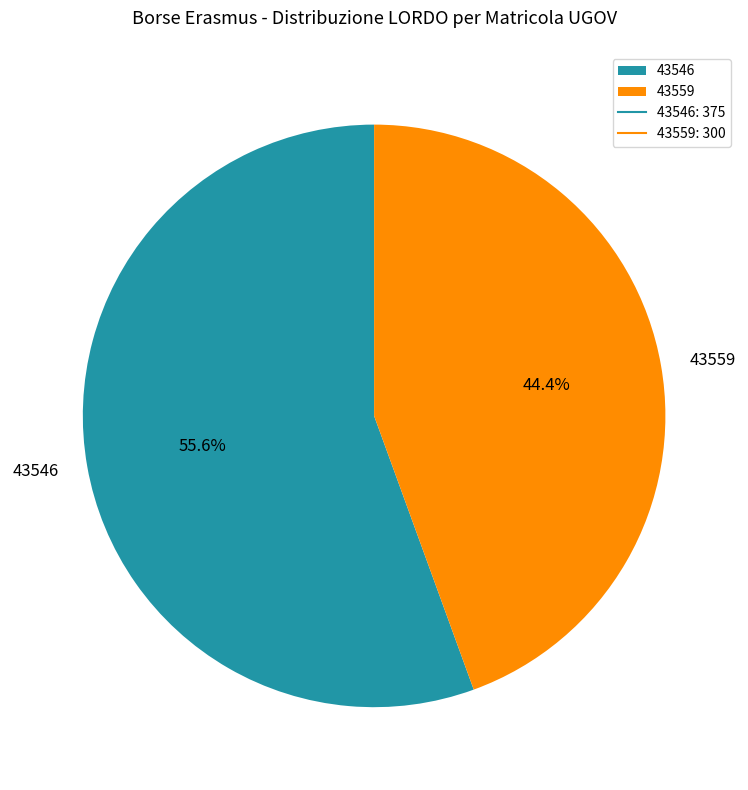

Which category has the smallest portion of the pie?

43559